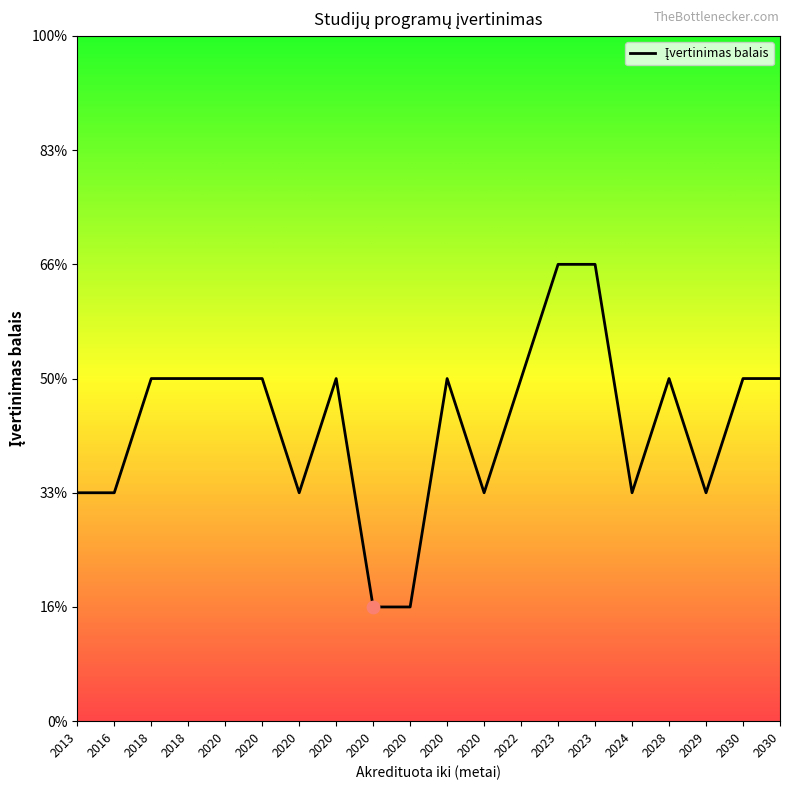

What is the ratio of the value at 2023 to the value at 2018?

1.3